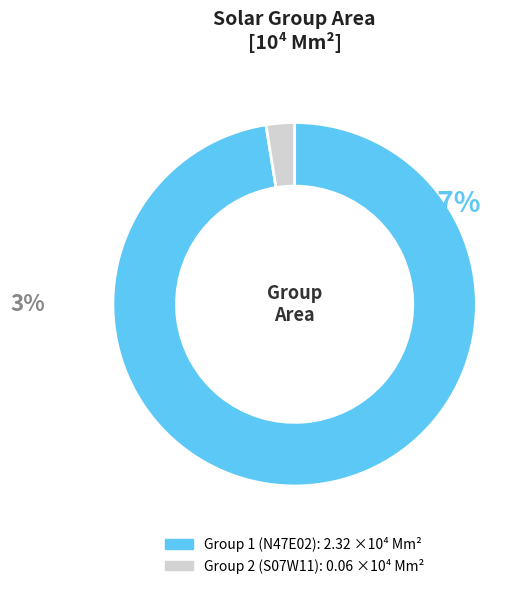

Is there any slice that represents more than half of the pie?

Yes